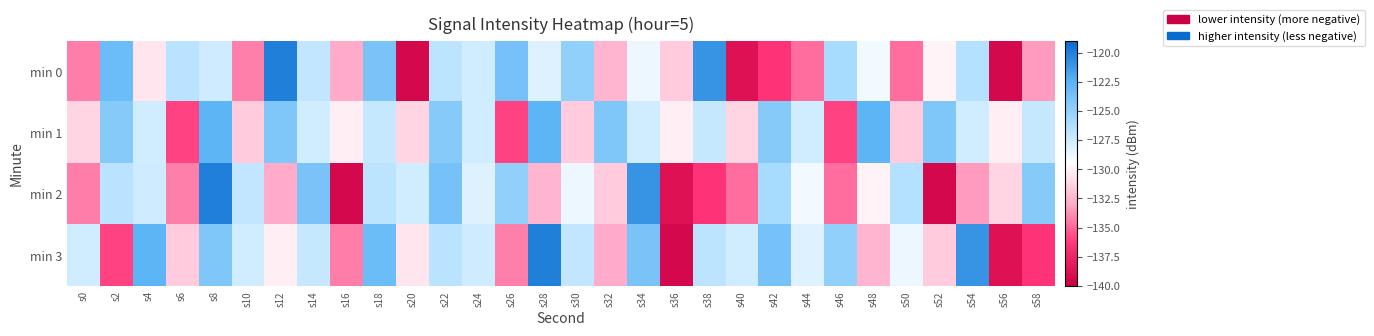

Which series has the largest range (max minus min)?

min 0